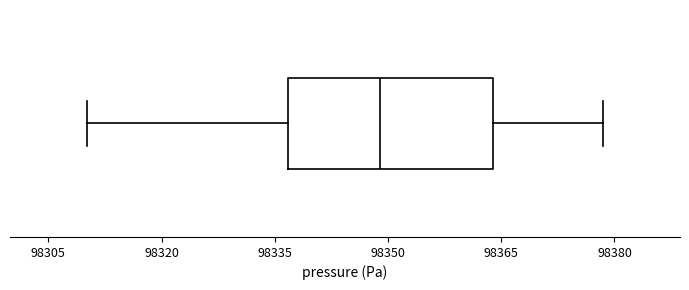

Where does the right whisker of the box end on the x-axis? The values are not printed on the chart, so give them approximately, as read against the axis.

98378